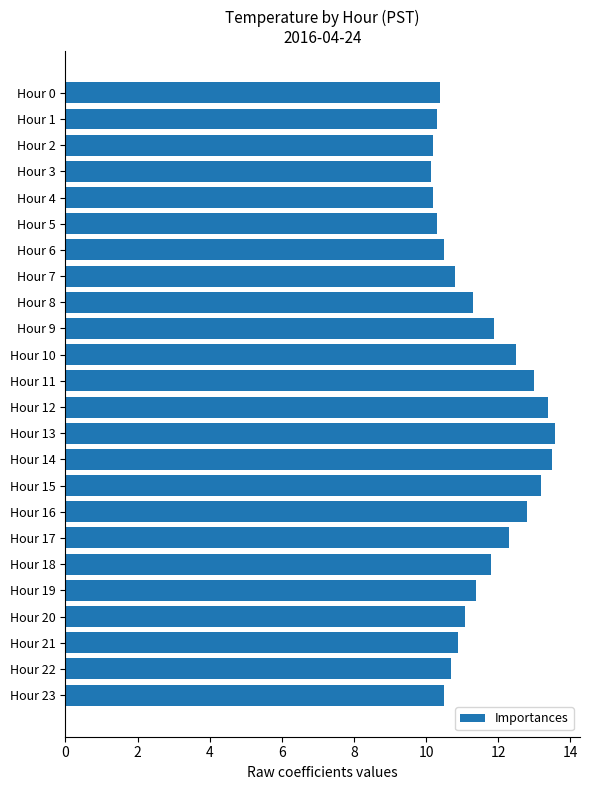

What is the minimum value shown in the chart?

10.1